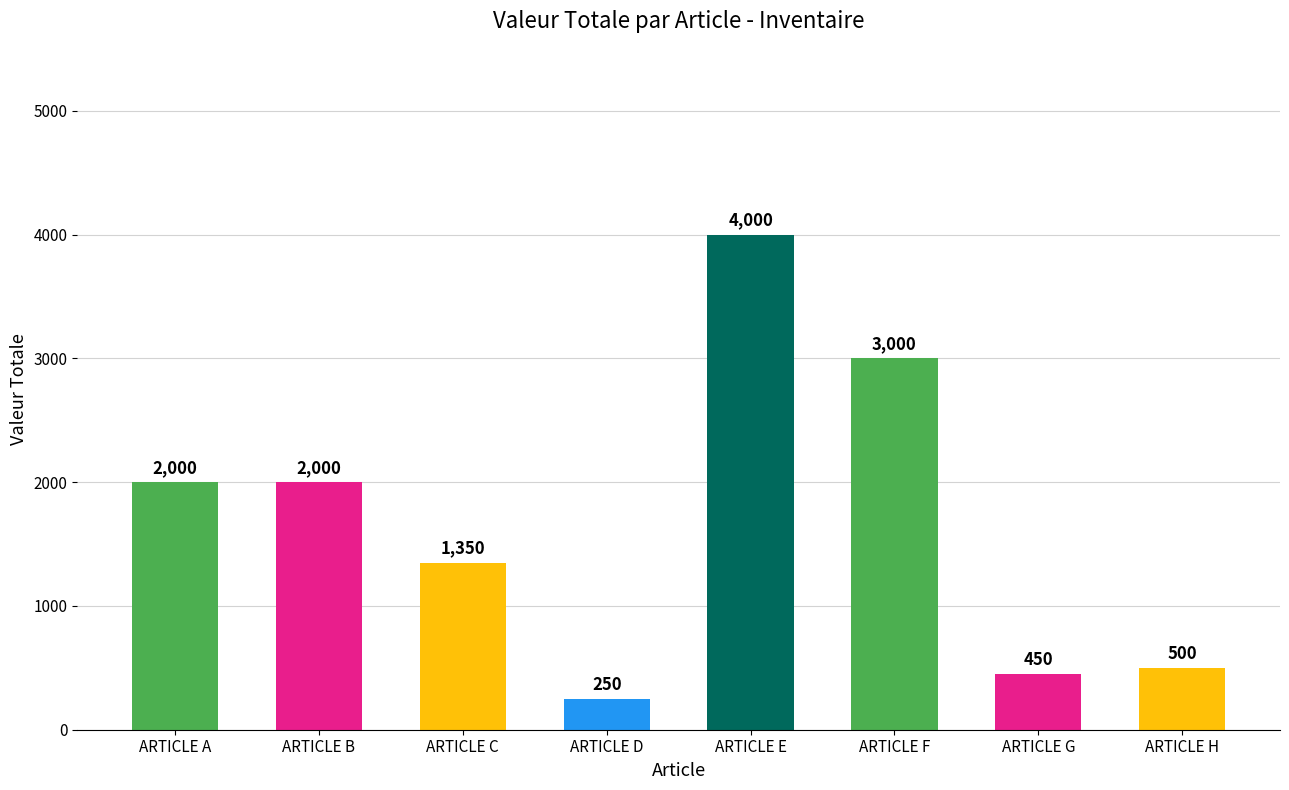

What is the smallest value displayed?

250